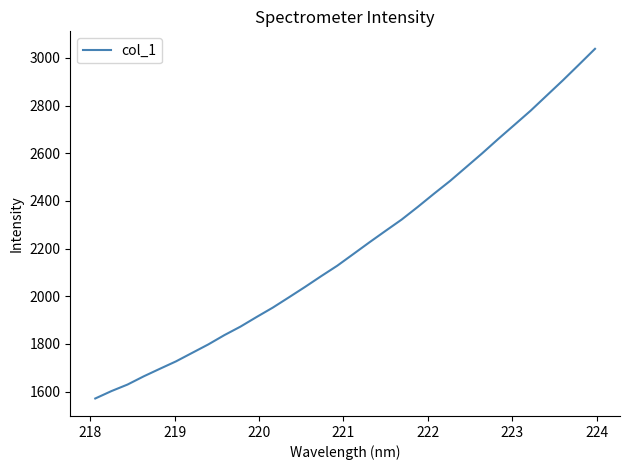

What is the maximum value shown in the chart?

3038.4